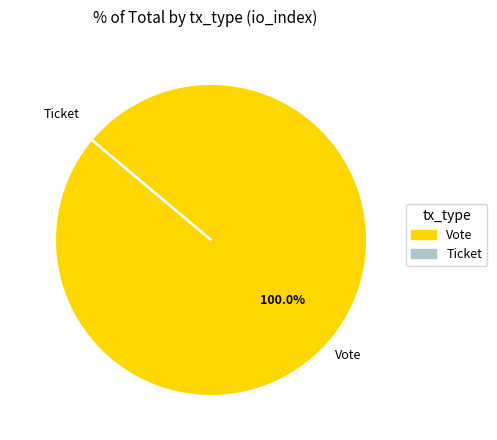

Which category has the biggest portion of the pie?

Vote